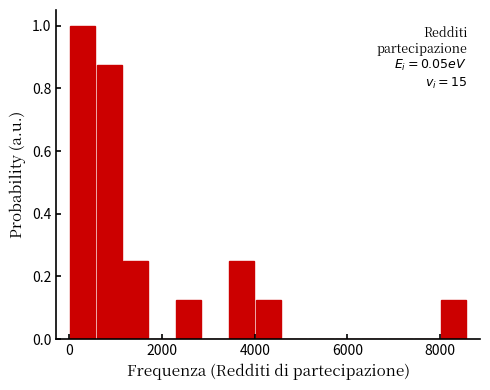

Read against the x-axis, roughly where is the centre of the tallest bar?

200